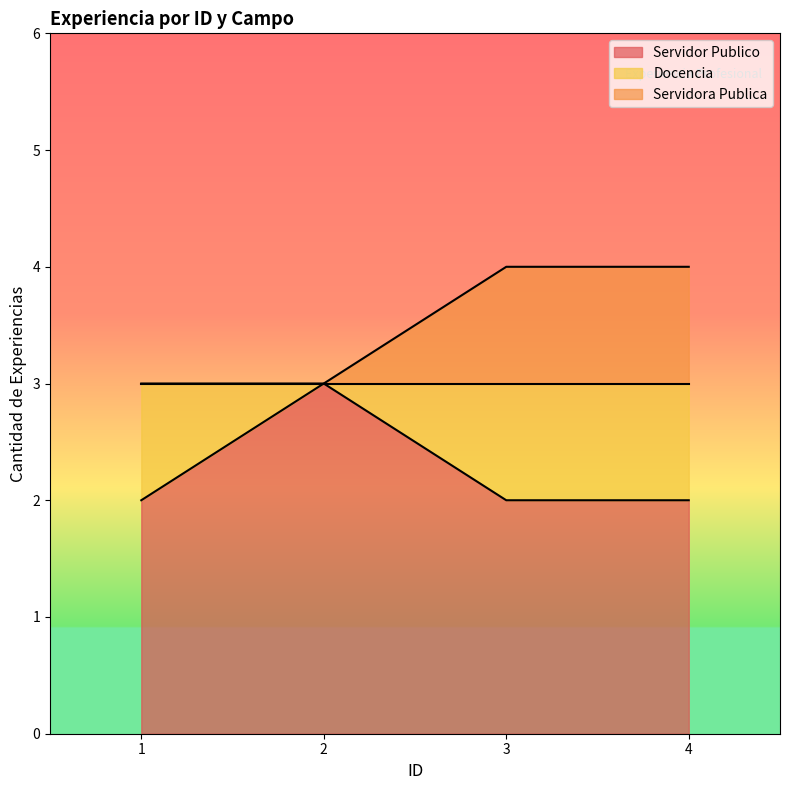

At which category does Docencia reach its first local valley?

2